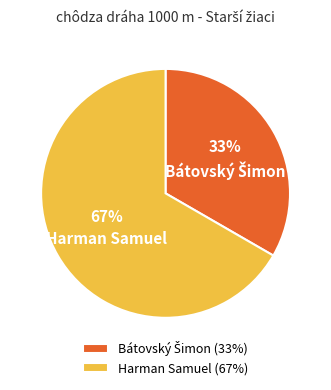

How many segments does this pie chart have?

2